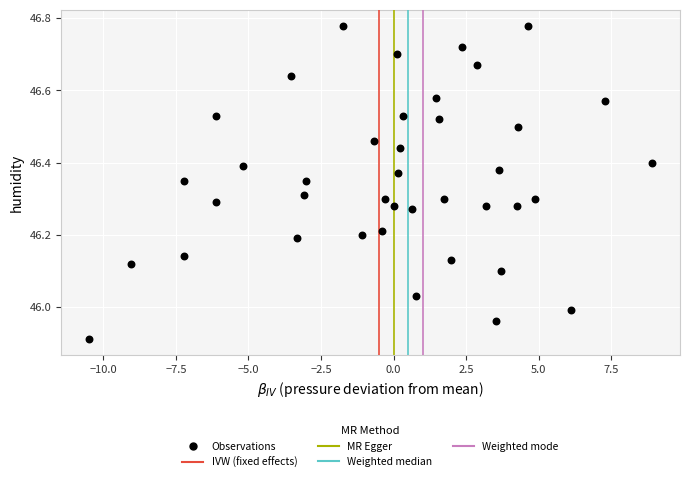

What is the range of X values (max minus min)?

19.4